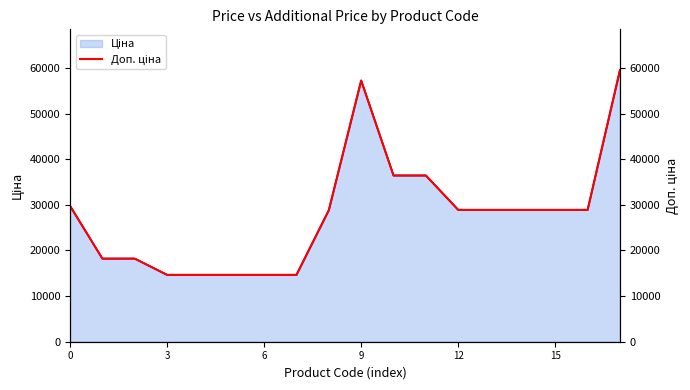

Between 6 and 16, which is larger?

16